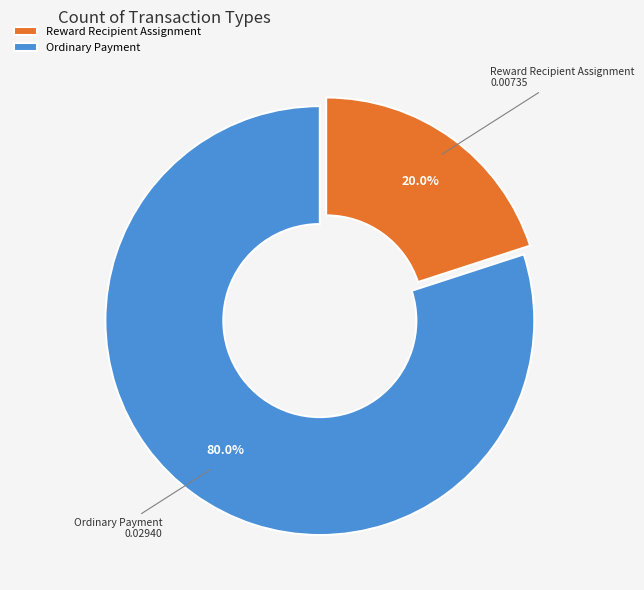

Count the number of slices in the pie.

2